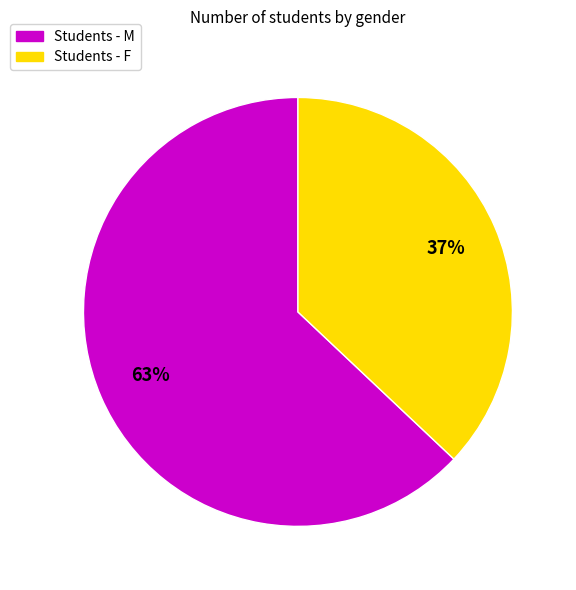

What is the ratio of the value at Students - F to the value at Students - M?

0.6